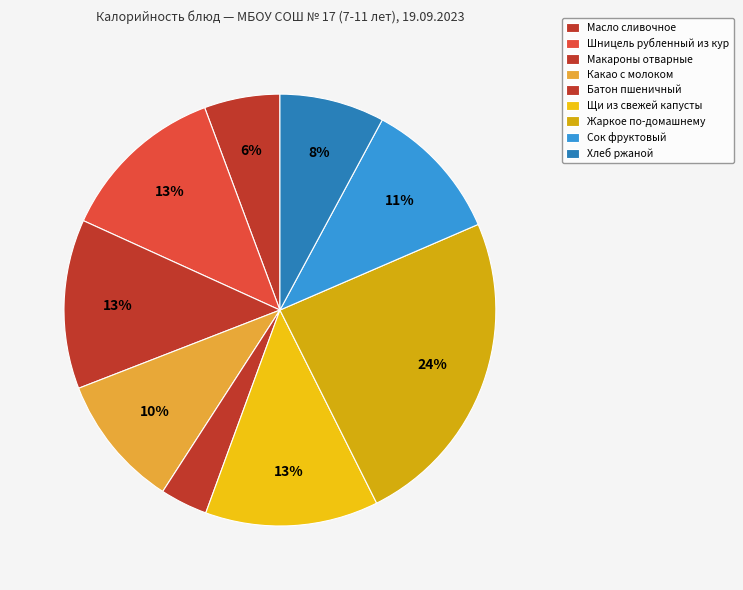

To the nearest percent, what is the difference between the Масло сливочное and Макароны отварные slice percentages?

7%